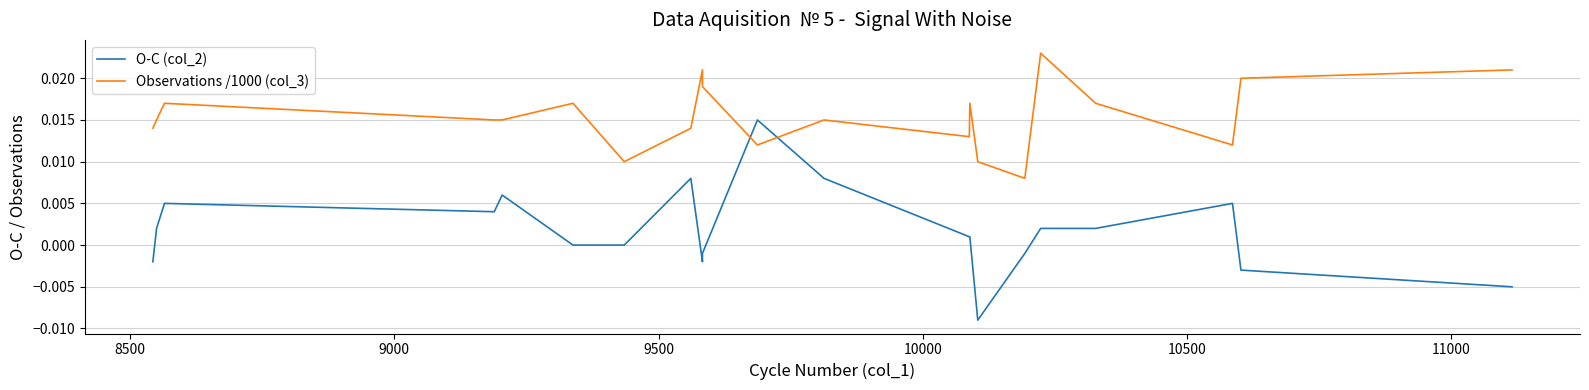

List the series in order of their overall mean, highest first.

Observations /1000 (col_3), O-C (col_2)